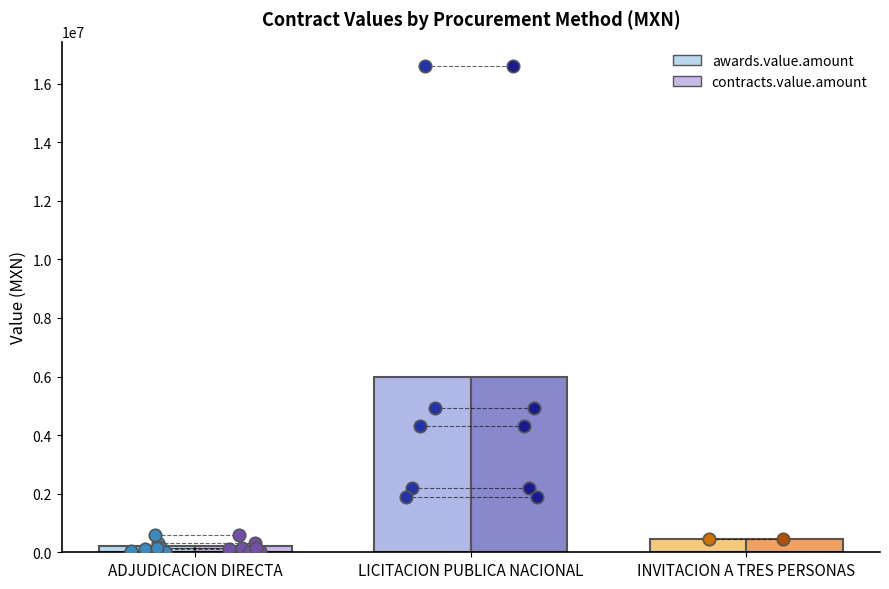

What is the total value across all series at ADJUDICACION DIRECTA?

395717.4